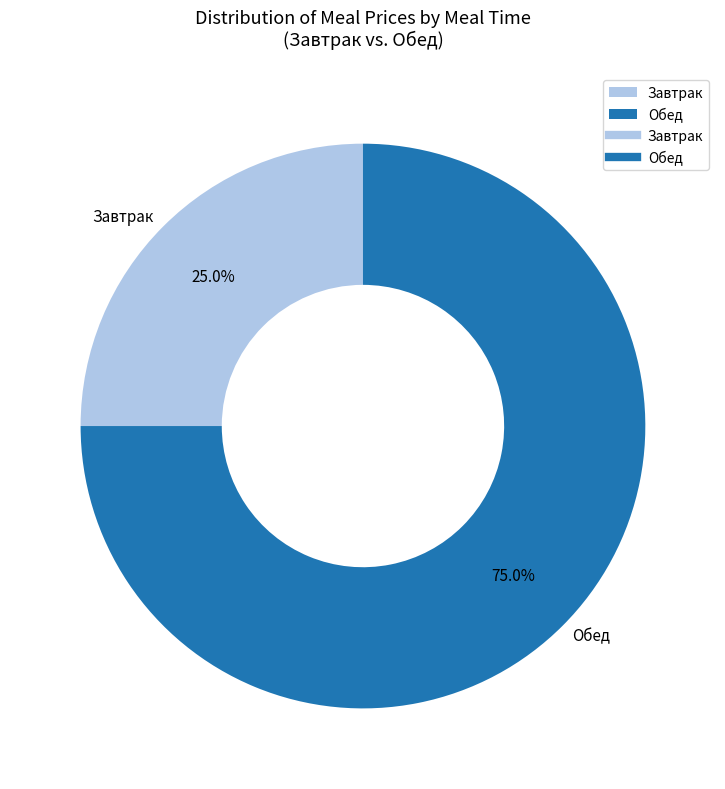

Approximately how many times larger is the value at Завтрак compared to Обед?

0.3